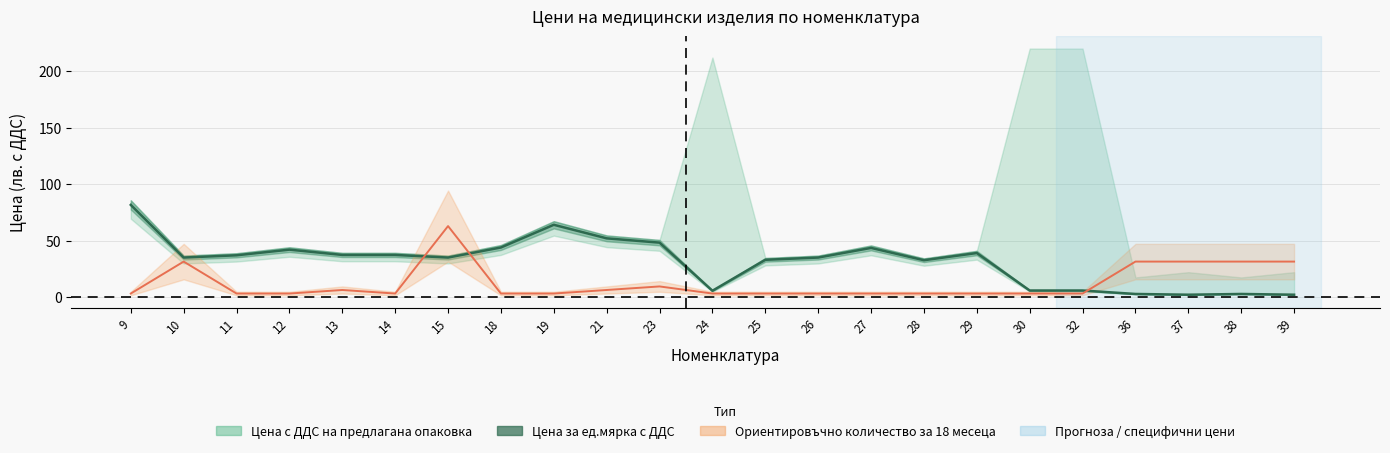

What is the difference between the second highest and minimum values in the Цена за ед.мярка с ДДС series?

61.9